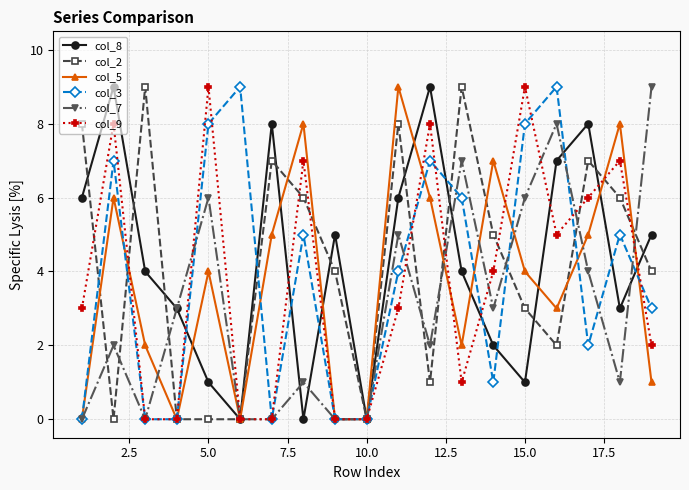

What is the greatest value displayed?

9